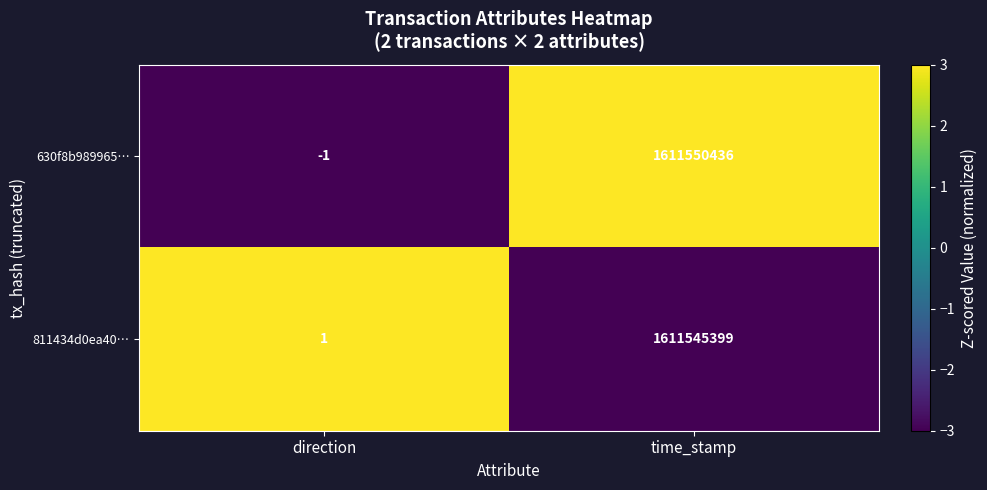

Which series has the widest spread of values?

630f8b989965…